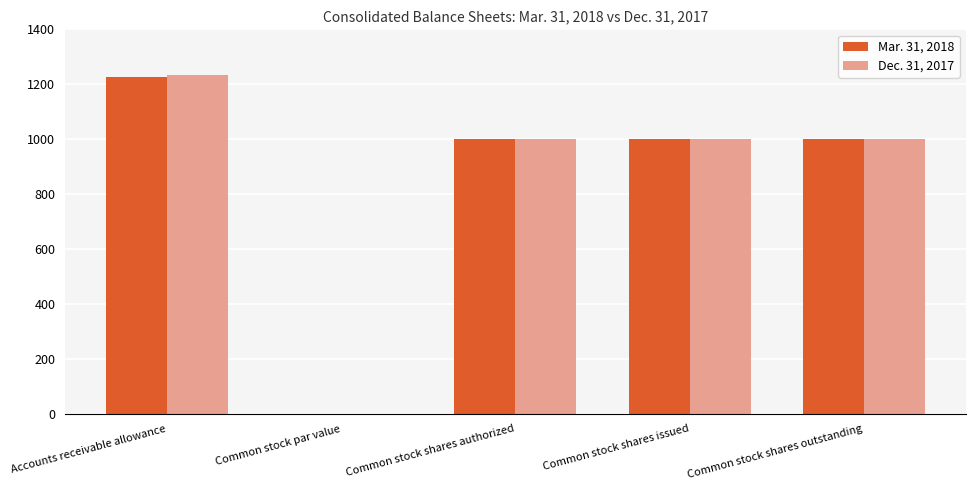

Between Accounts receivable allowance and Common stock par value, which series saw the biggest shift?

Dec. 31, 2017